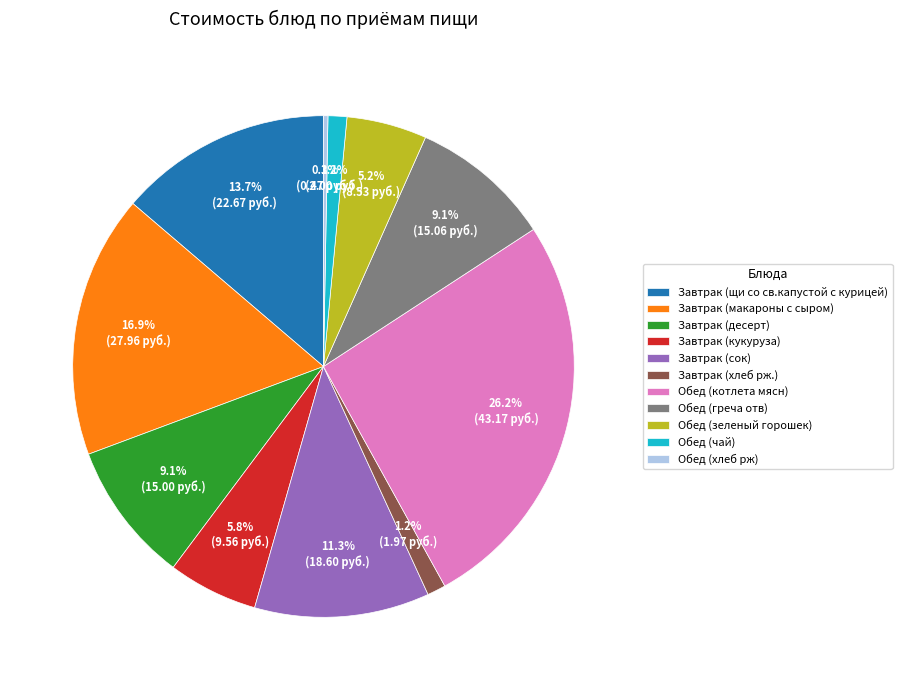

How much of the chart is everything except Обед (зеленый горошек)?

94.8%